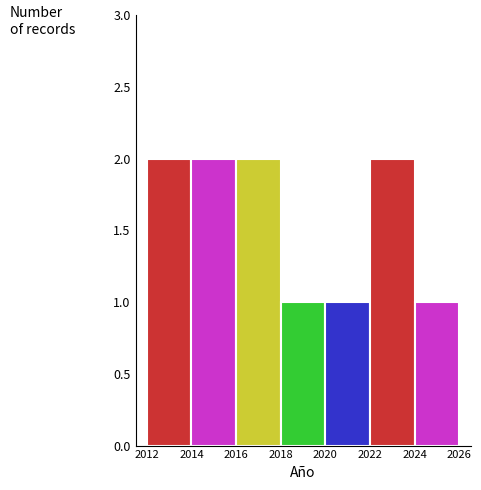

How tall is the bar that spans 2014 to 2016 on the x-axis? The values are not printed on the chart, so give them approximately, as read against the axis.

2